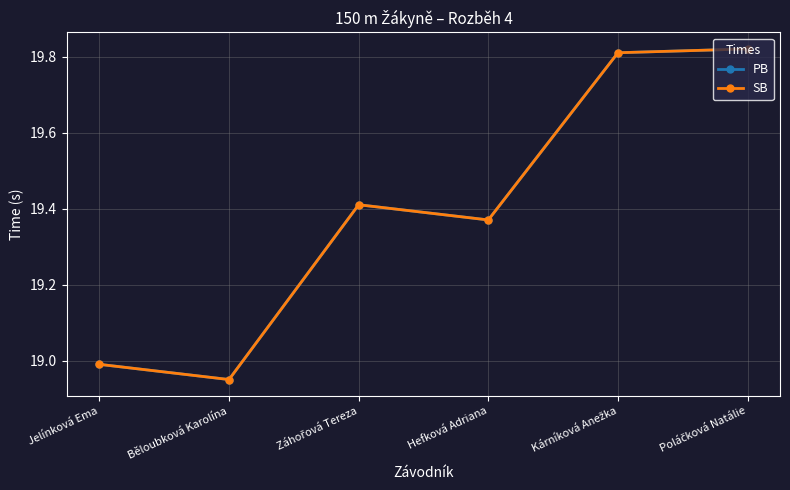

Is the value of SB at Hefková Adriana greater than the value of PB at Záhořová Tereza?

No